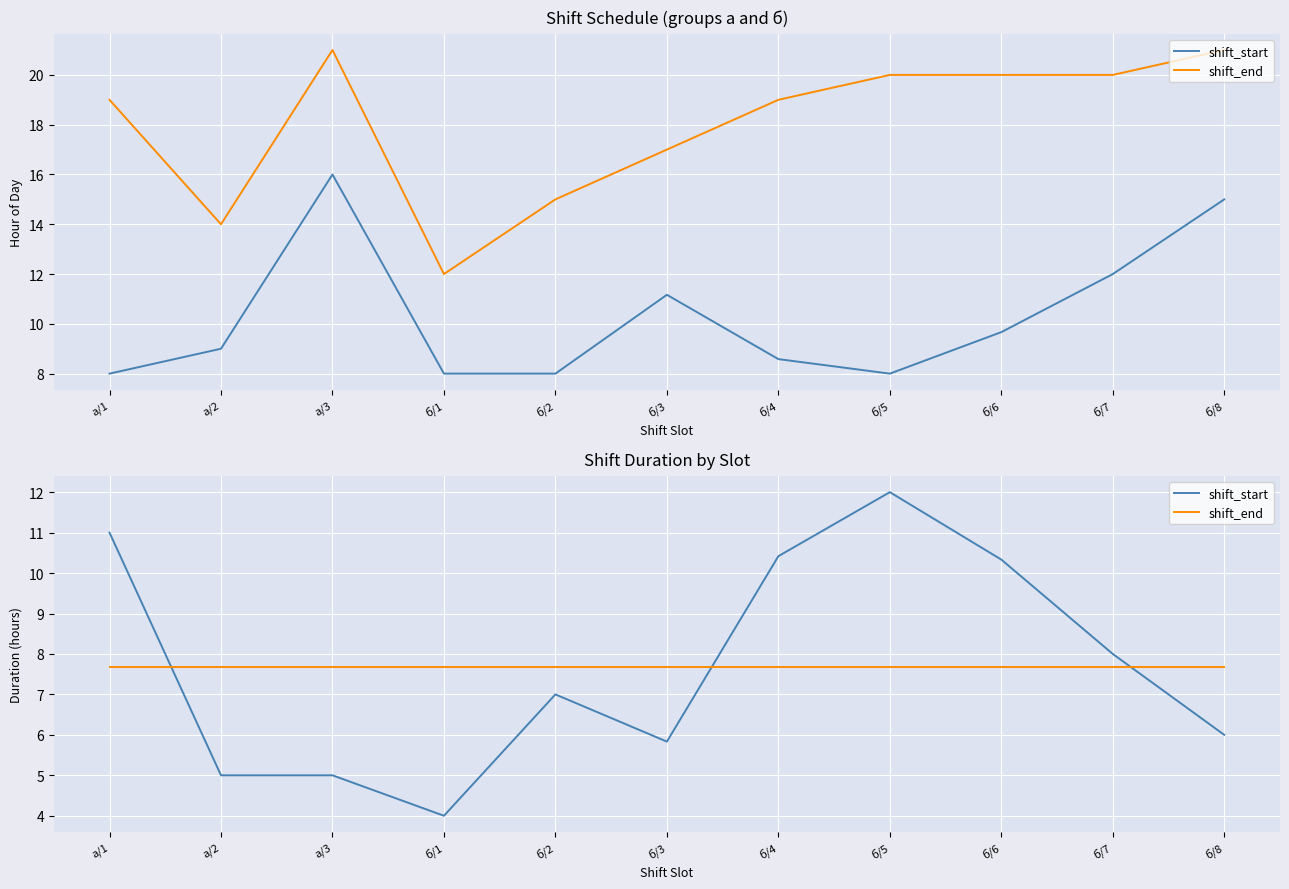

Rank the series at а/3 from lowest to highest value.

shift_start, shift_end